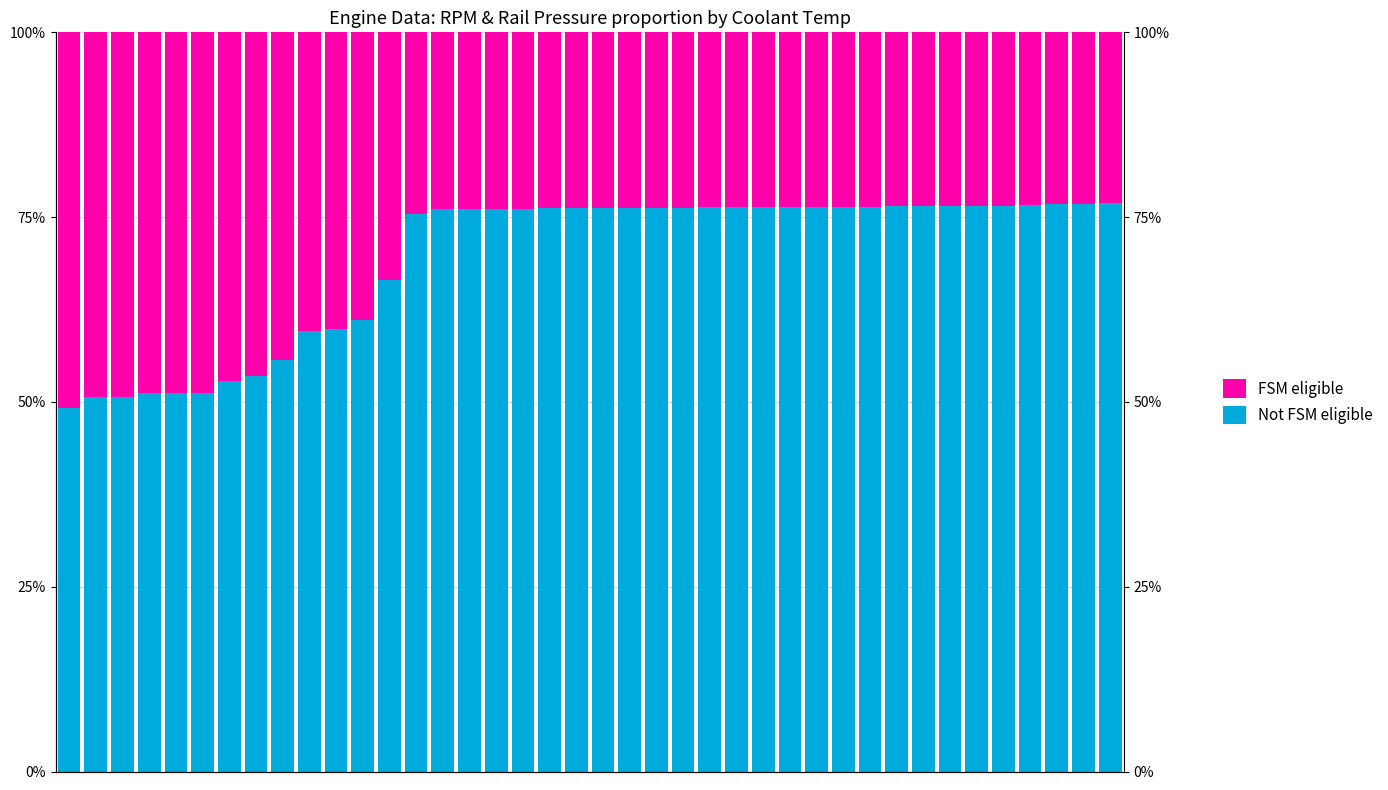

The Not FSM eligible series shows 72.8 at 5. True or false?

False